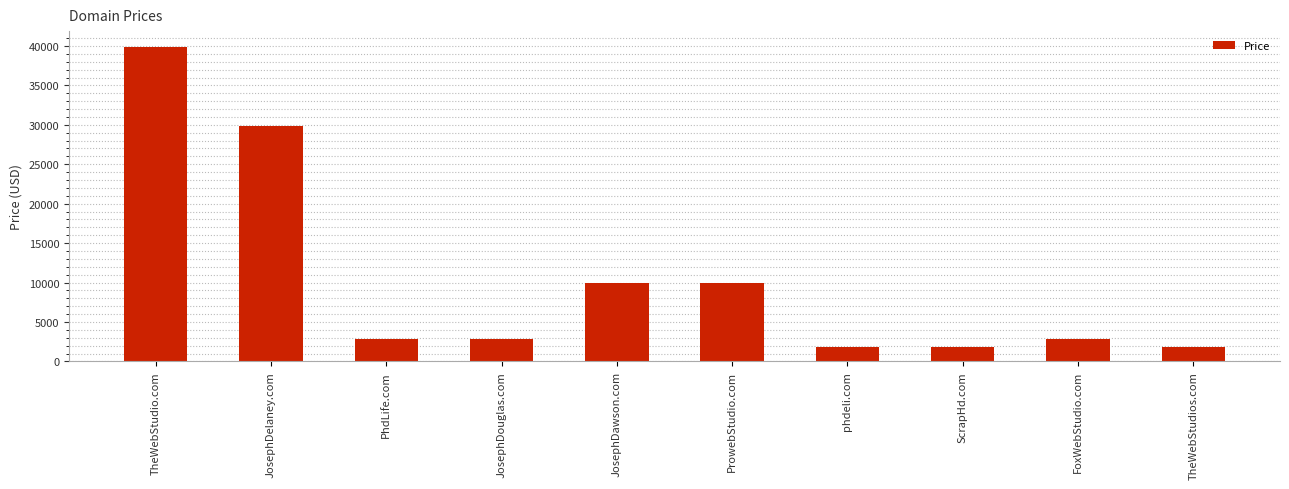

At which category does the chart reach its peak across all series?

TheWebStudio.com